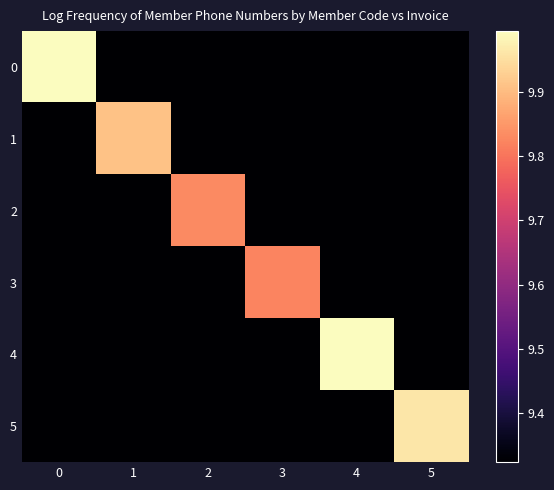

Reading left to right, list all the values displayed in this chart.

0: 0=10.0	1=9.3	2=9.3	3=9.3	4=9.3	5=9.3
1: 0=9.3	1=9.9	2=9.3	3=9.3	4=9.3	5=9.3
2: 0=9.3	1=9.3	2=9.8	3=9.3	4=9.3	5=9.3
3: 0=9.3	1=9.3	2=9.3	3=9.8	4=9.3	5=9.3
4: 0=9.3	1=9.3	2=9.3	3=9.3	4=10.0	5=9.3
5: 0=9.3	1=9.3	2=9.3	3=9.3	4=9.3	5=10.0